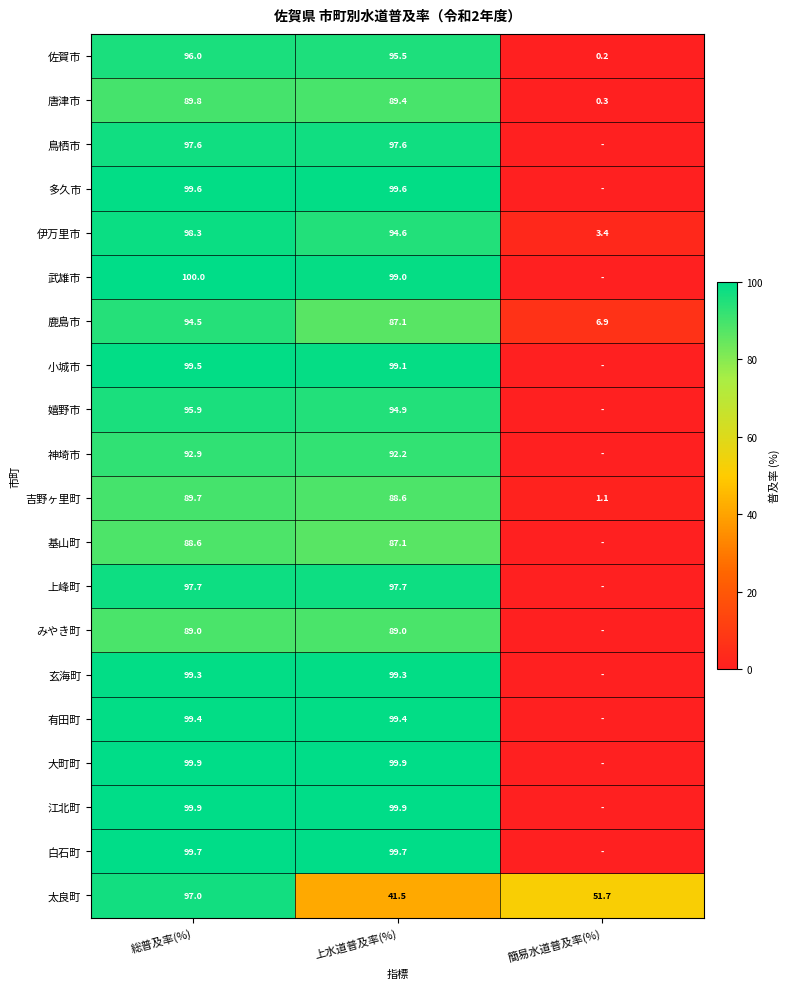

What is the approximate value of 太良町 at 総普及率(%)?

97.0